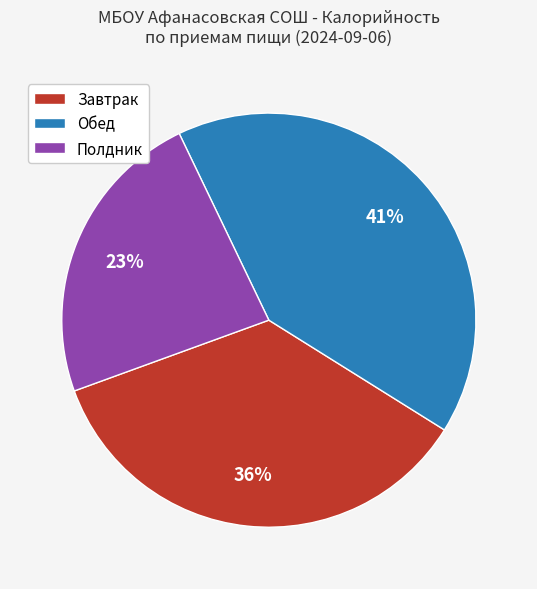

To the nearest percent, what portion does Полдник represent?

23%